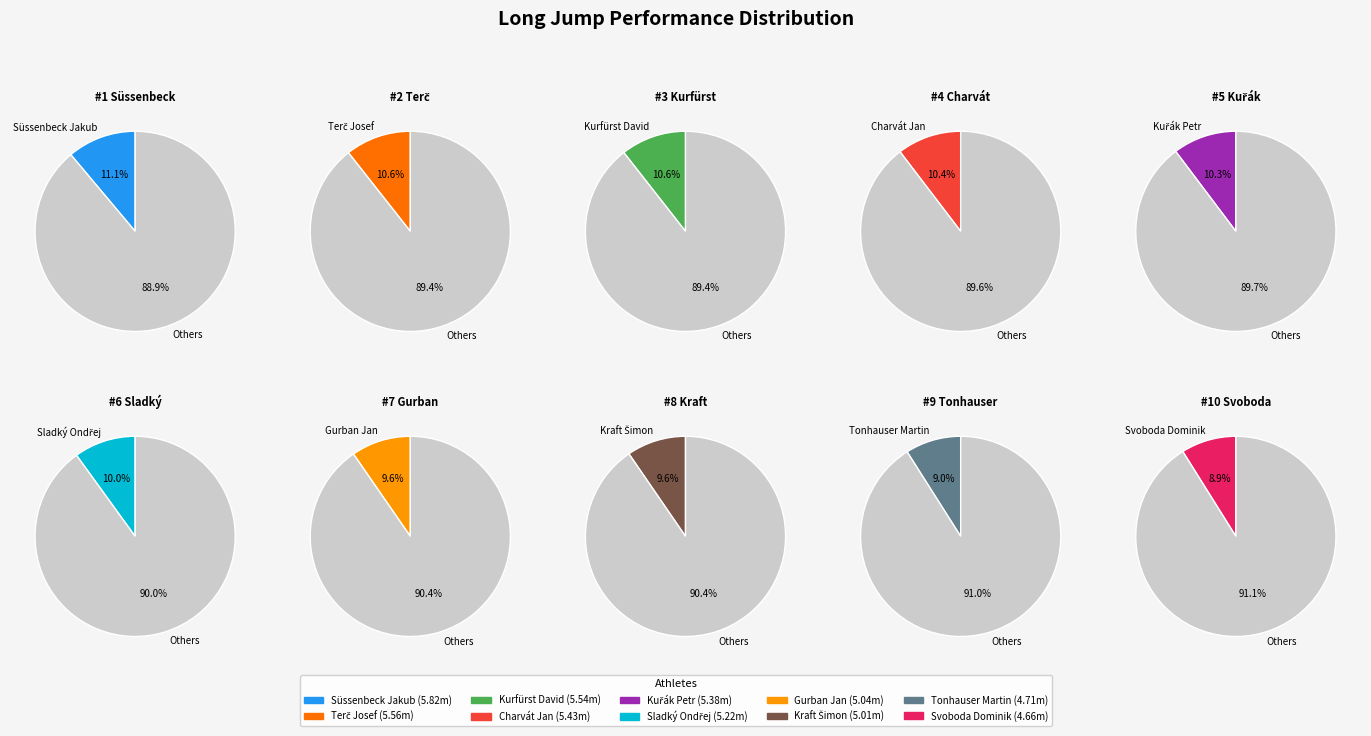

To the nearest percent, what is the average slice percentage?

10%